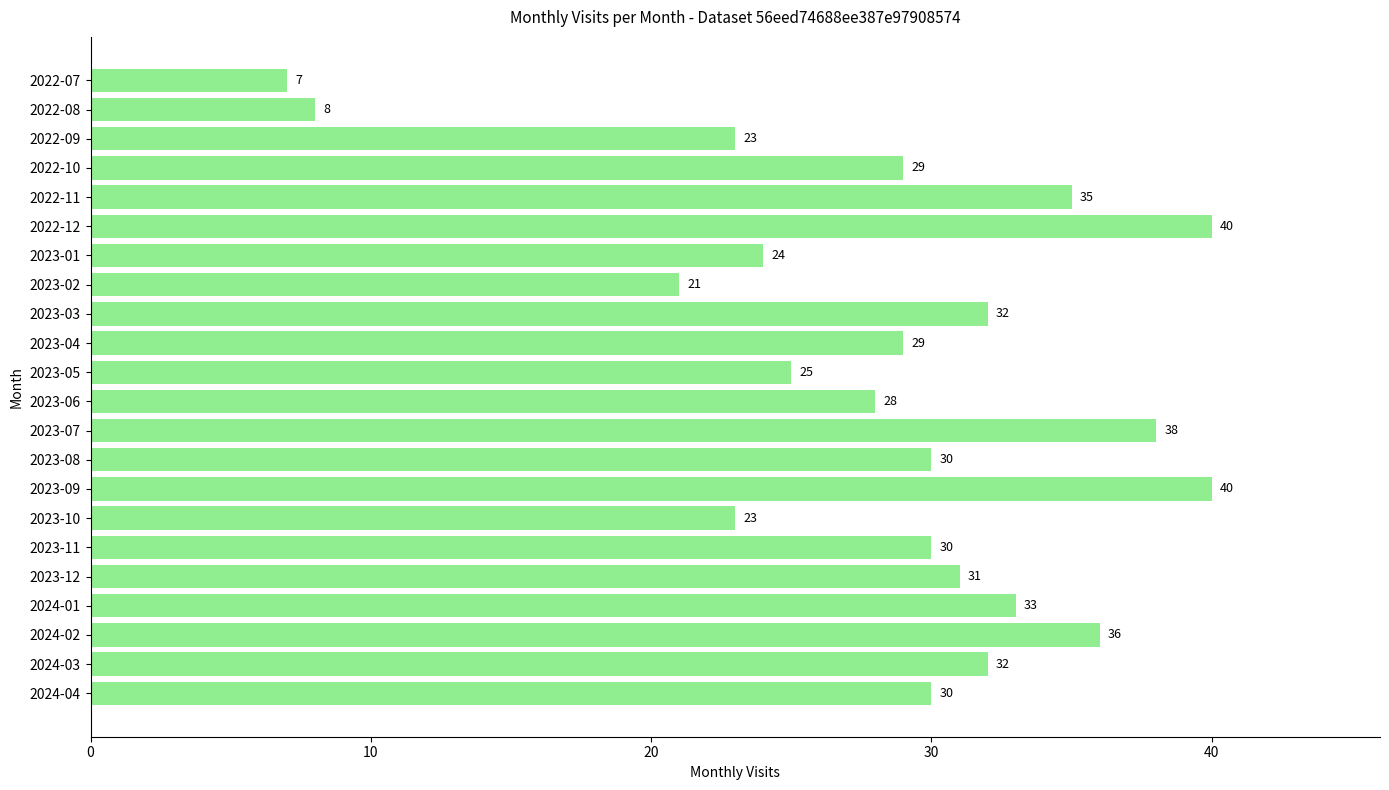

What is the approximate value at 2022-11?

35